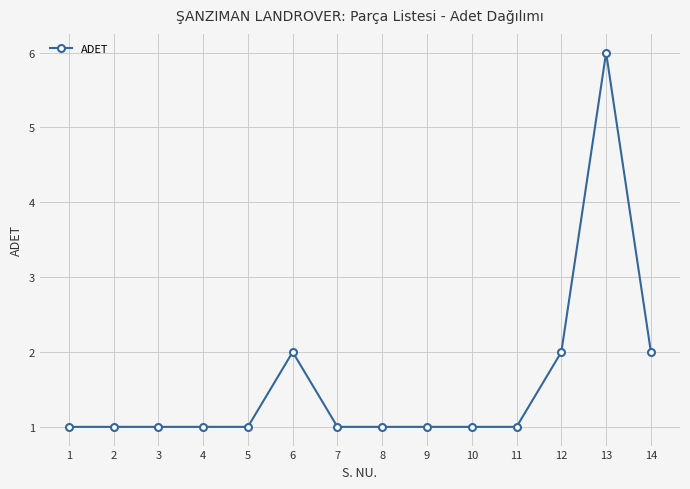

What is the maximum value shown in the chart?

6